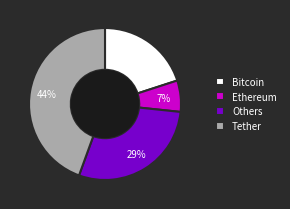

Which has a higher value, Tether or Ethereum?

Tether